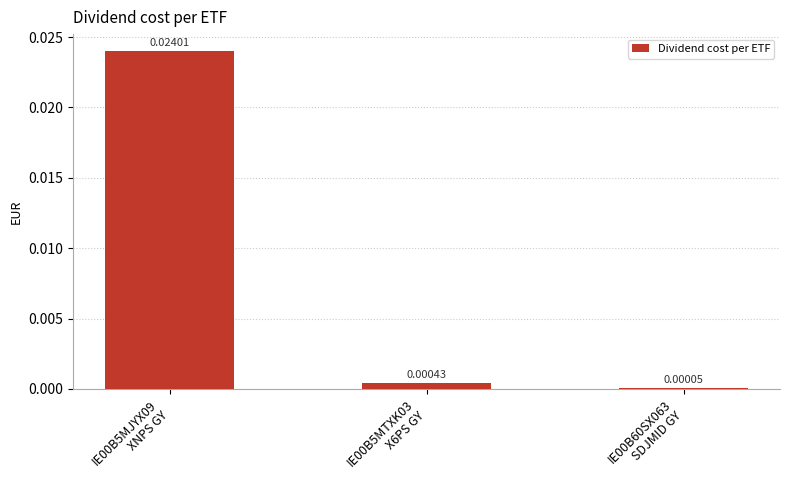

Count the number of categories in the chart.

3